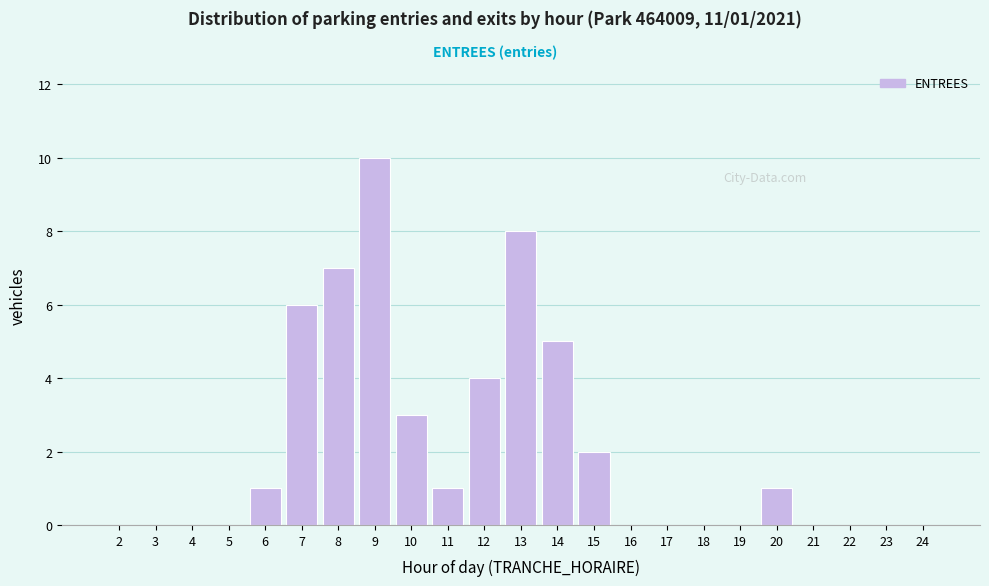

Reading right to left, extract all data points from this chart.

24=0	23=0	22=0	21=0	20=1	19=0	18=0	17=0	16=0	15=2	14=5	13=8	12=4	11=1	10=3	9=10	8=7	7=6	6=1	5=0	4=0	3=0	2=0